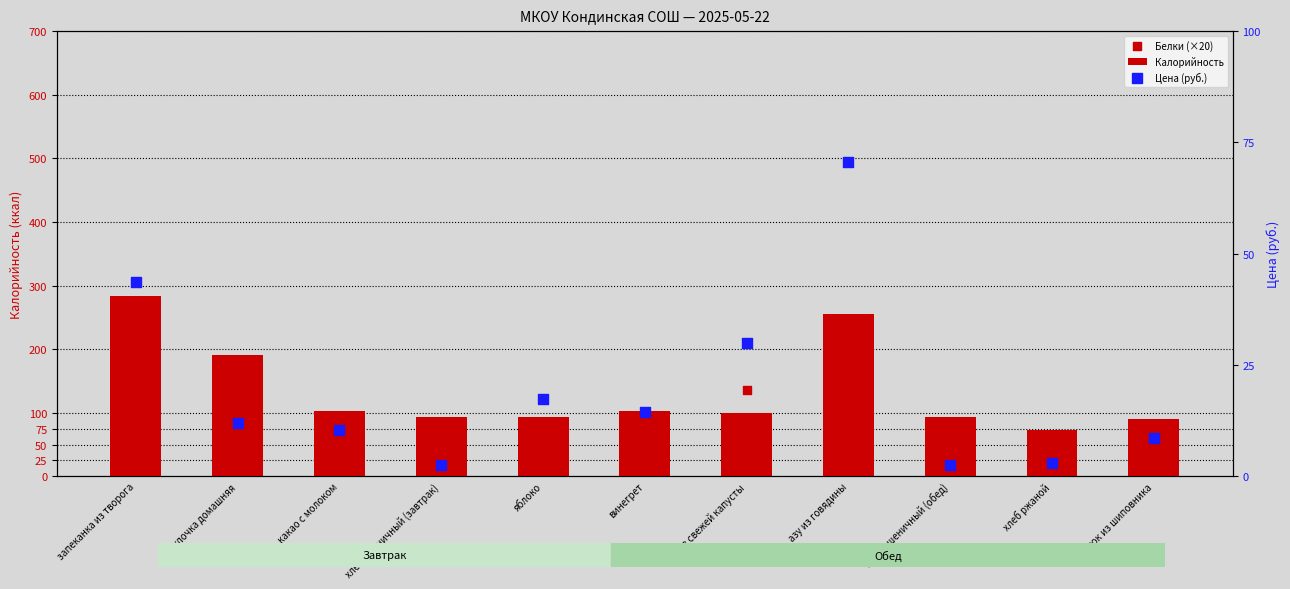

Which series has the largest Y range (max minus min)?

Калорийность